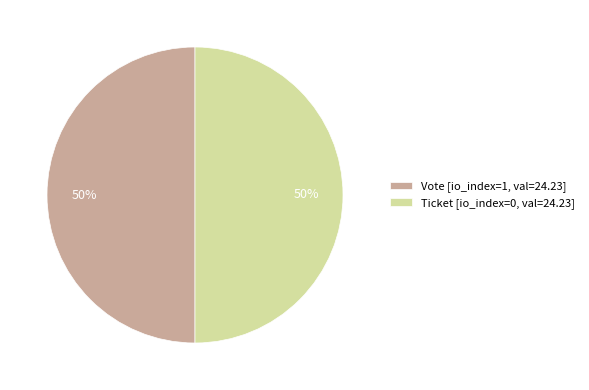

What percentage is the Ticket [io_index=0, val=24.23] slice, to the nearest percent?

50%